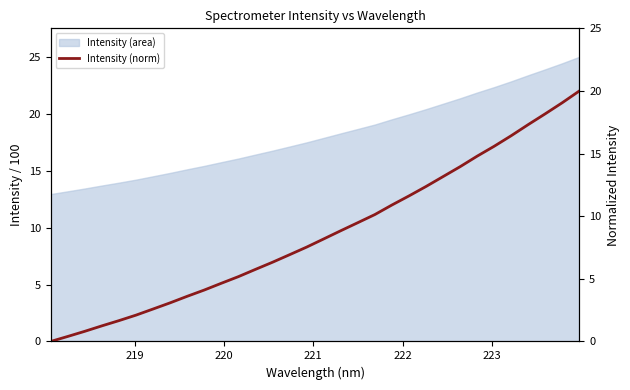

What is the highest value of the Intensity (area) series?

25.1